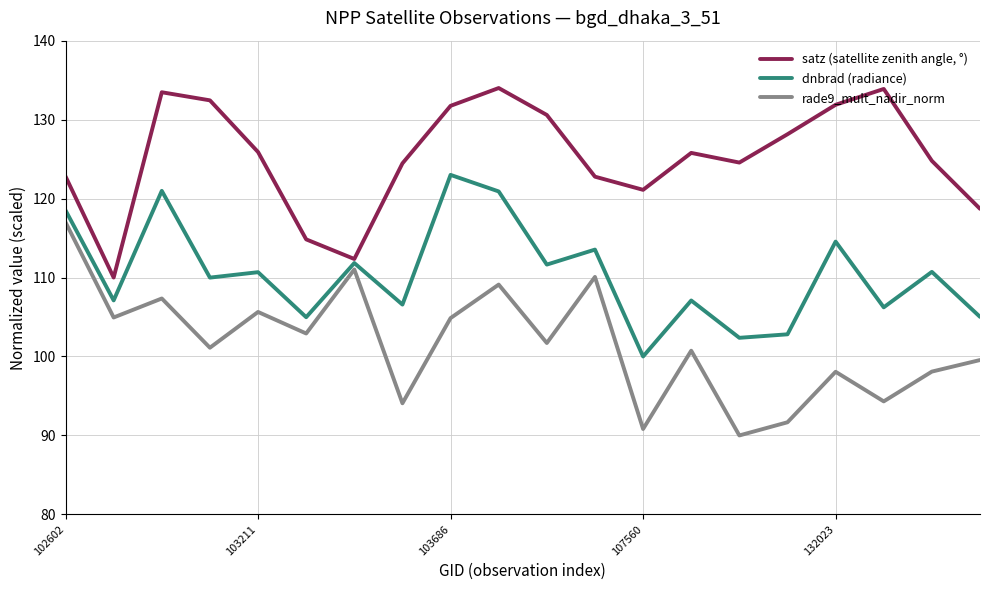

How many interior local valleys does the rade9_mult_nadir_norm series have?

8